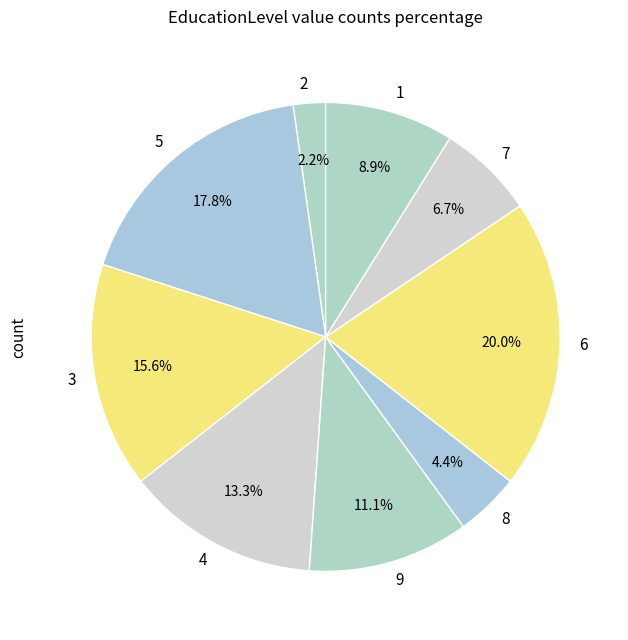

Combined, do 3 and 2 account for over 50%?

No